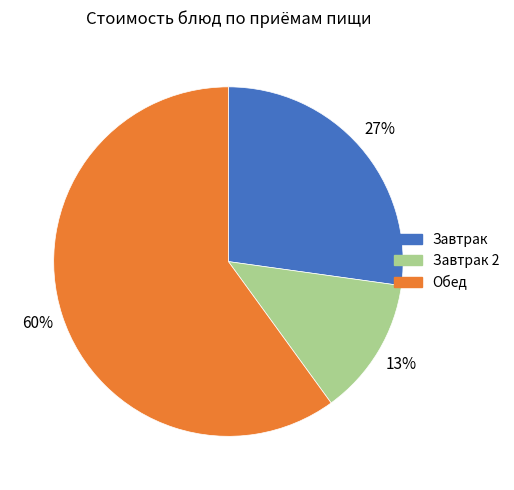

To the nearest percent, what is the average slice percentage?

33%